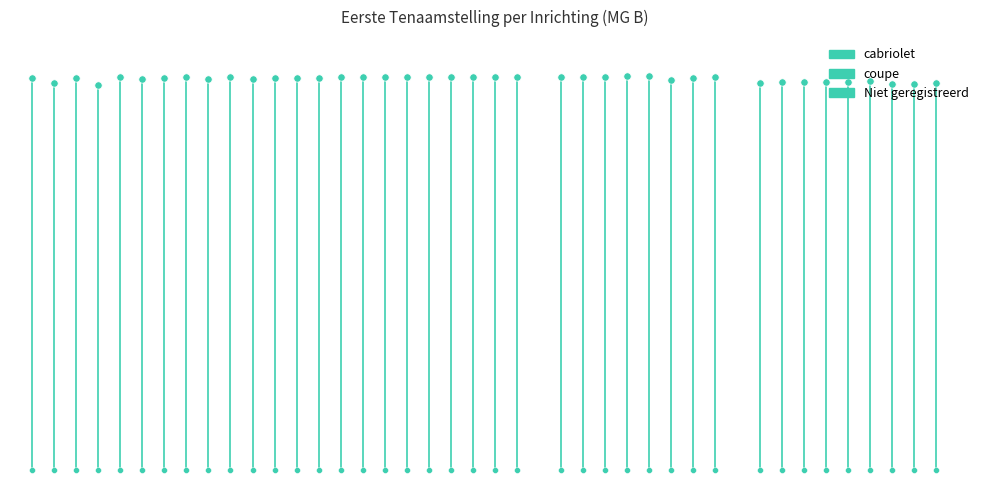

Which series has the largest total across all categories?

coupe